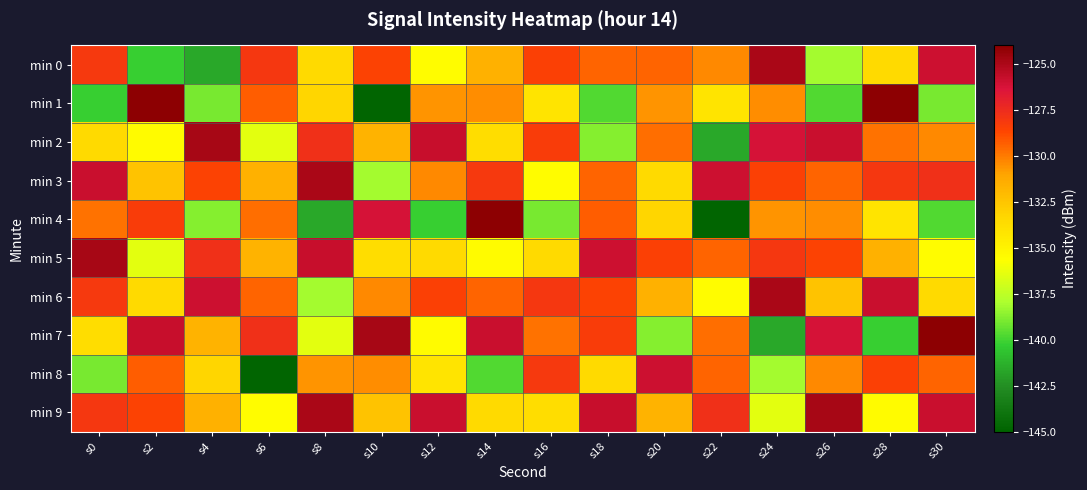

What is the greatest value displayed?

-124.2